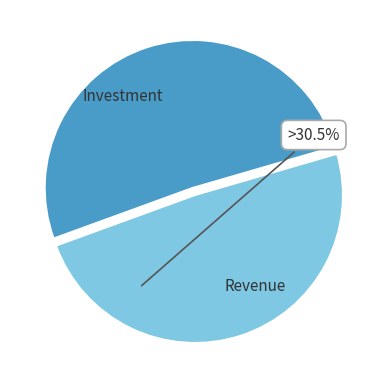

What is the smallest slice in the pie chart?

Revenue